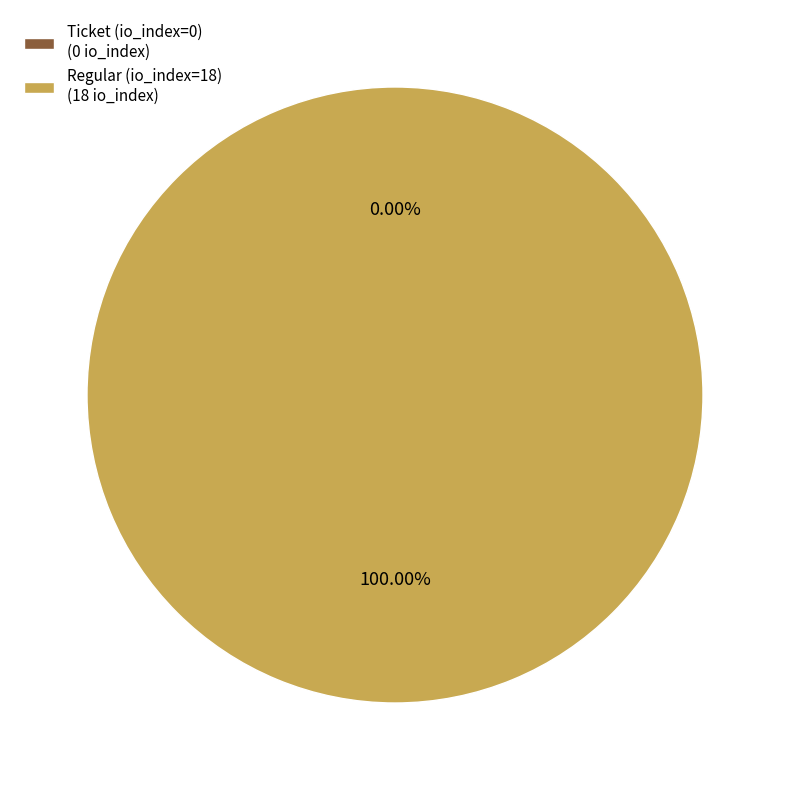

What portion of the pie excludes Ticket (io_index=0)?

100.0%